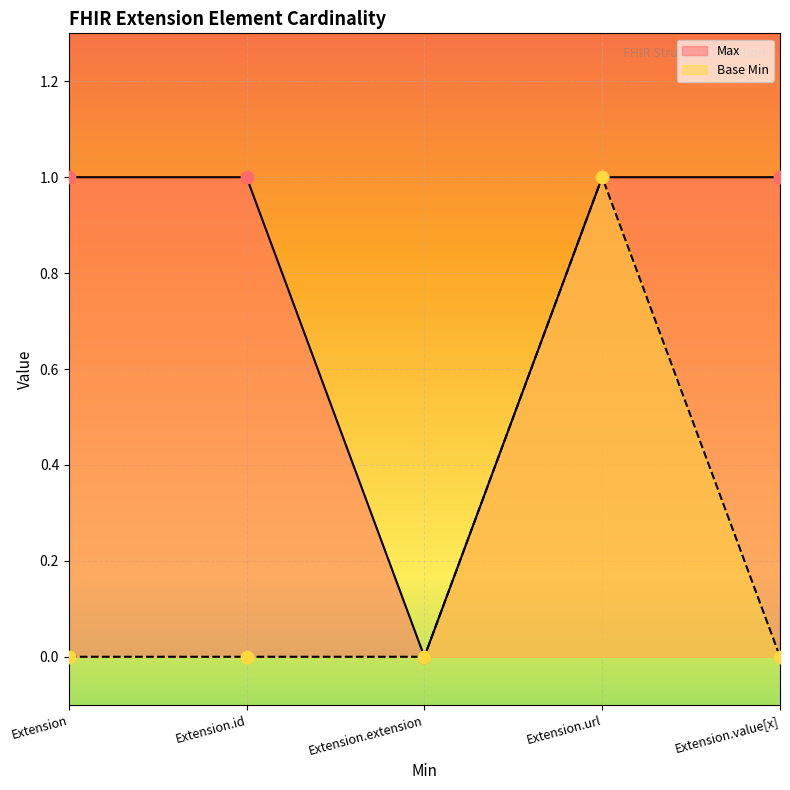

Which series reaches the maximum Y coordinate?

Max